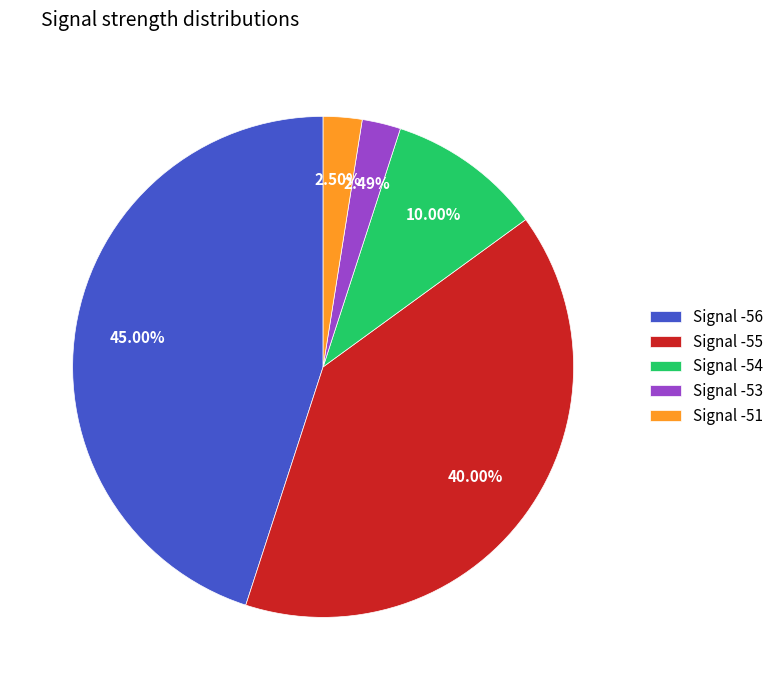

Do Signal -51 and Signal -54 together represent more than half of the pie?

No